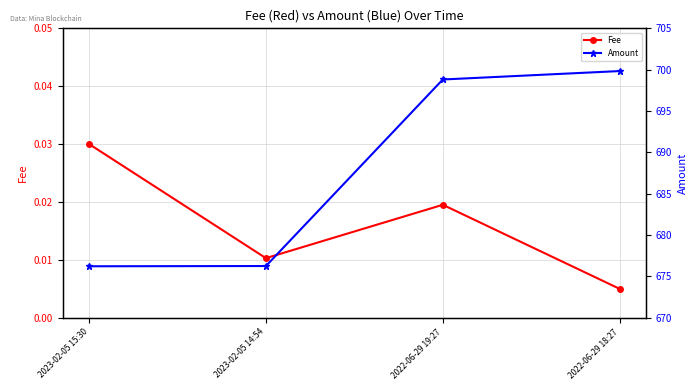

What are all the series names shown in the legend?

Fee, Amount